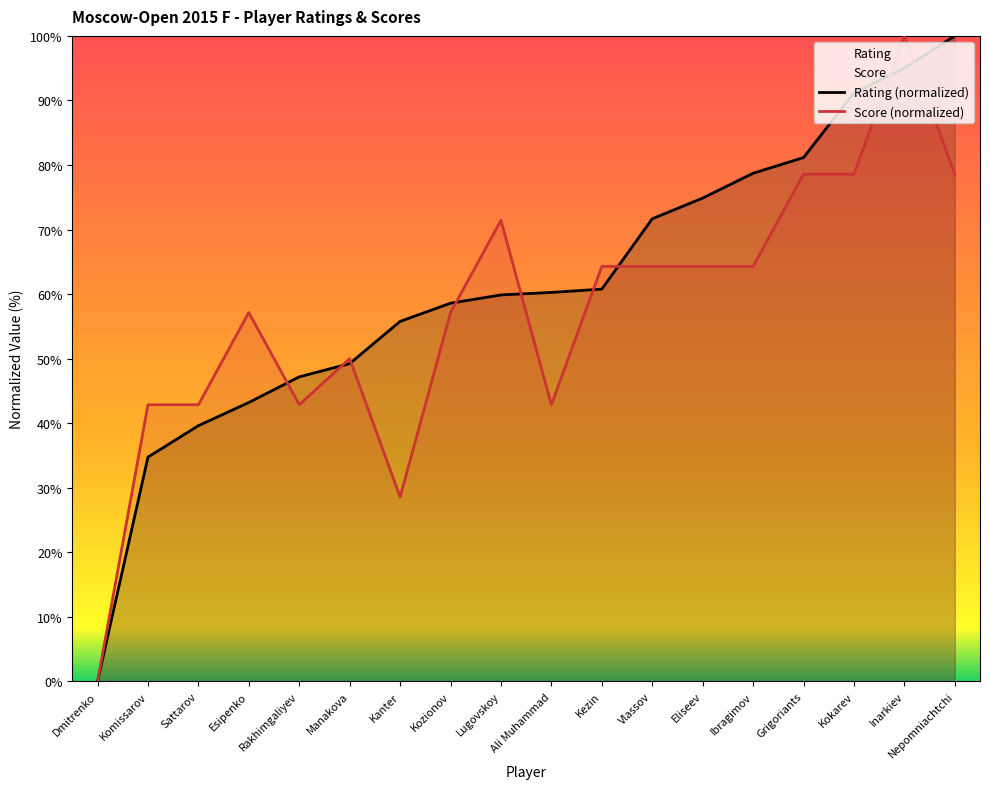

What is the difference between the second highest and minimum values in the Score (normalized) series?

78.6